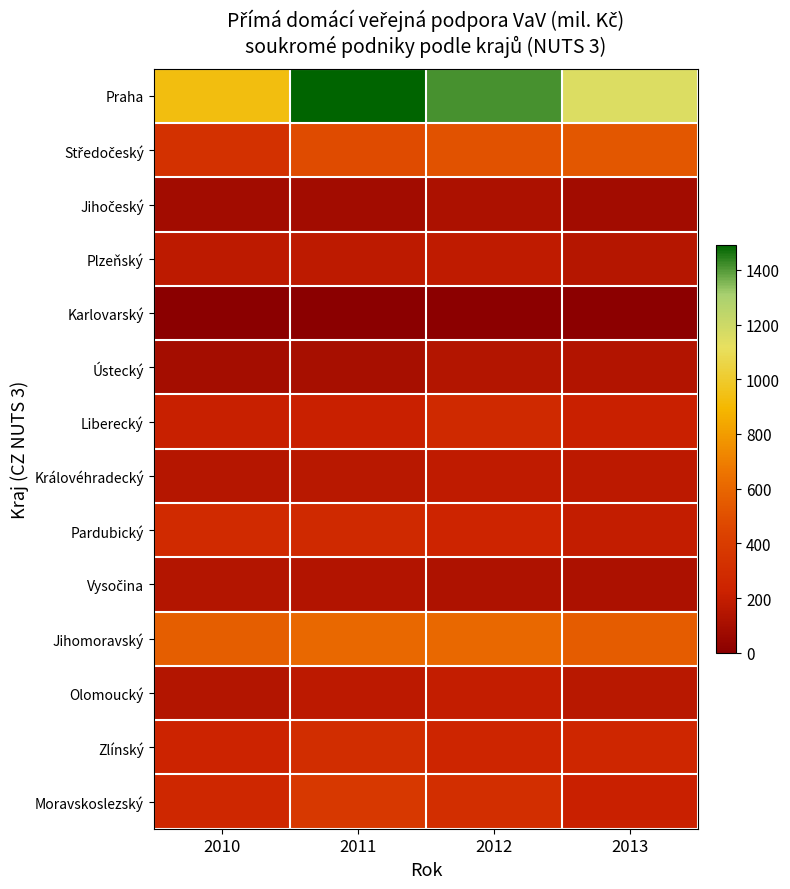

Which series has the largest range (max minus min)?

Praha